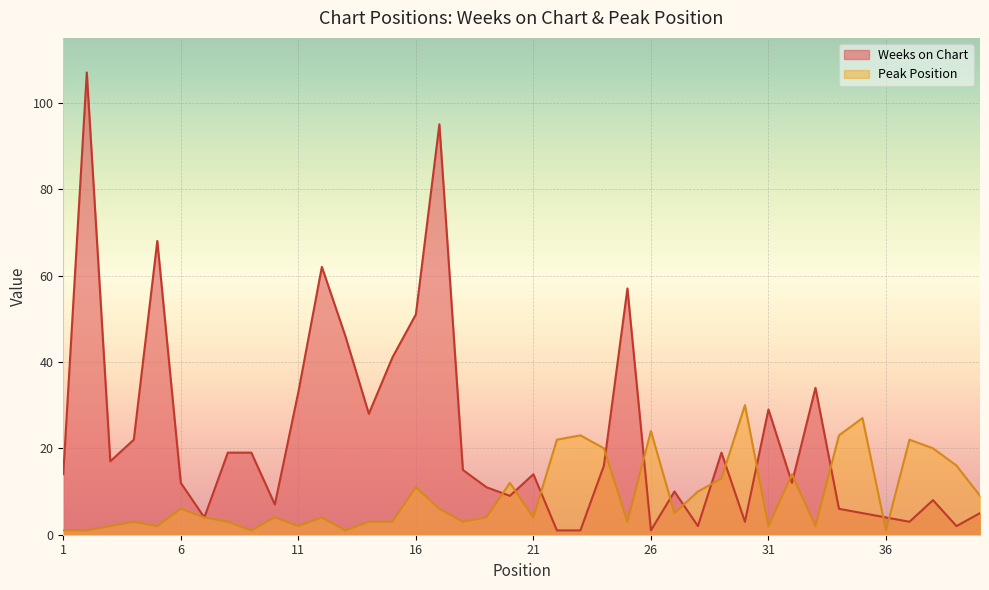

Reading left to right, list all the values displayed in this chart.

Weeks on Chart: 14	107	17	22	68	12	4	19	19	7	33	62	46	28	41	51	95	15	11	9	14	1	1	16	57	1	10	2	19	3	29	12	34	6	5	4	3	8	2	5
Peak Position: 1	1	2	3	2	6	4	3	1	4	2	4	1	3	3	11	6	3	4	12	4	22	23	20	3	24	5	10	13	30	2	14	2	23	27	1	22	20	16	9